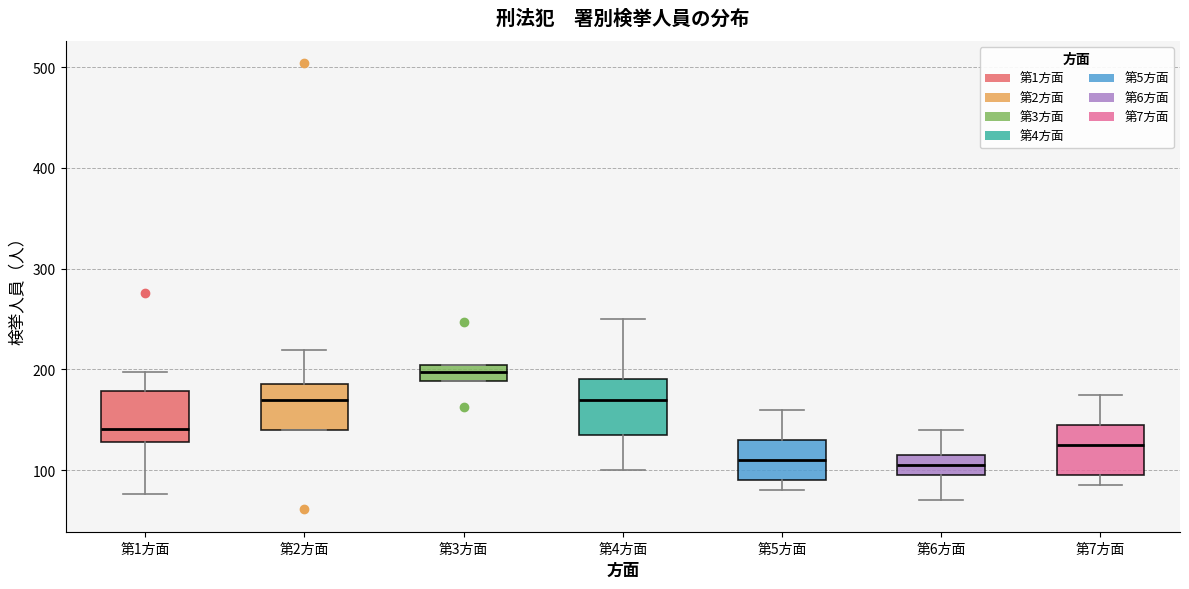

Reading left to right, transcribe this box plot: for each box, give where its median line is, the range the box spans, and where its two whiskers end, as read against the y-axis. The values are not printed on the chart, so give them approximately, as read against the axis.

第1方面: median 140, box 130 to 180, whiskers 80 to 200
第2方面: median 170, box 140 to 190, whiskers 140 to 220
第3方面: median 200 (inside the box), box 190 to 200, whiskers 190 to 200
第4方面: median 170, box 140 to 190, whiskers 100 to 250
第5方面: median 110, box 90 to 130, whiskers 80 to 160
第6方面: median 110, box 100 to 120, whiskers 70 to 140
第7方面: median 130, box 100 to 150, whiskers 90 to 180